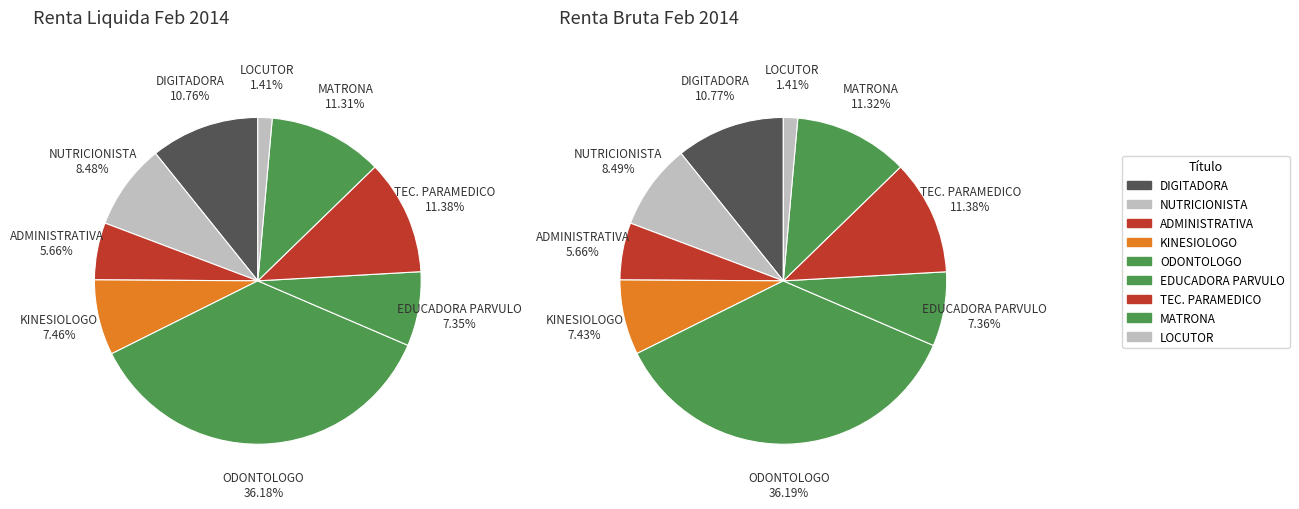

To the nearest percent, what percentage of the pie is TEC. PARAMEDICO?

11%